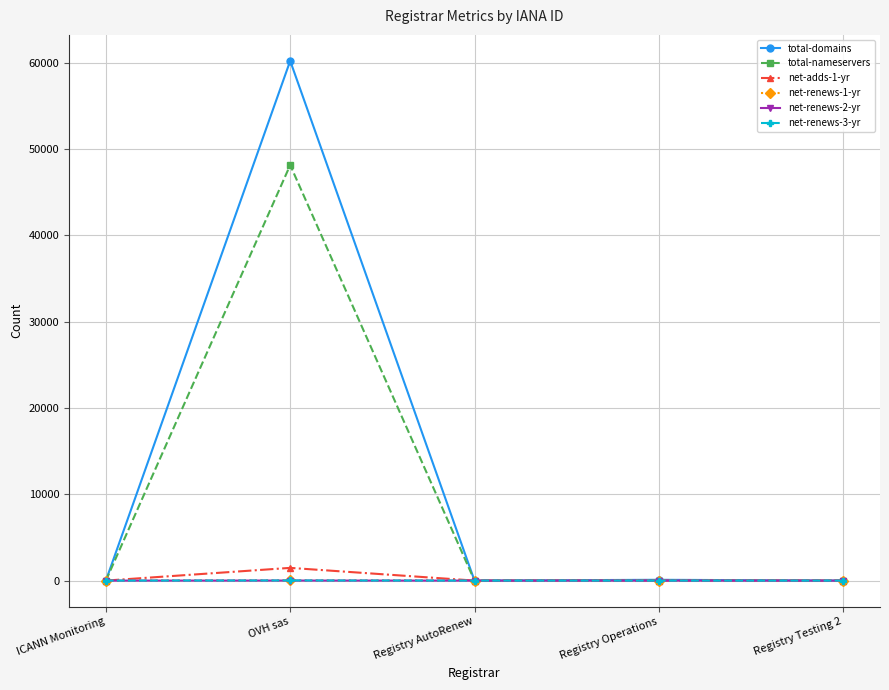

Does the chart display data point markers on the line(s)?

Yes